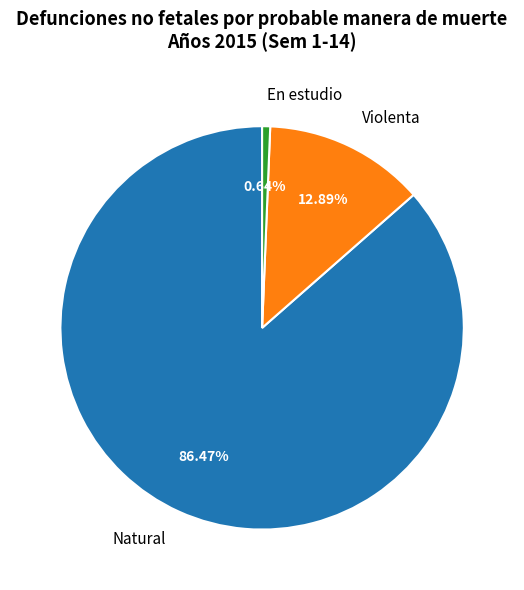

How many segments does this pie chart have?

3